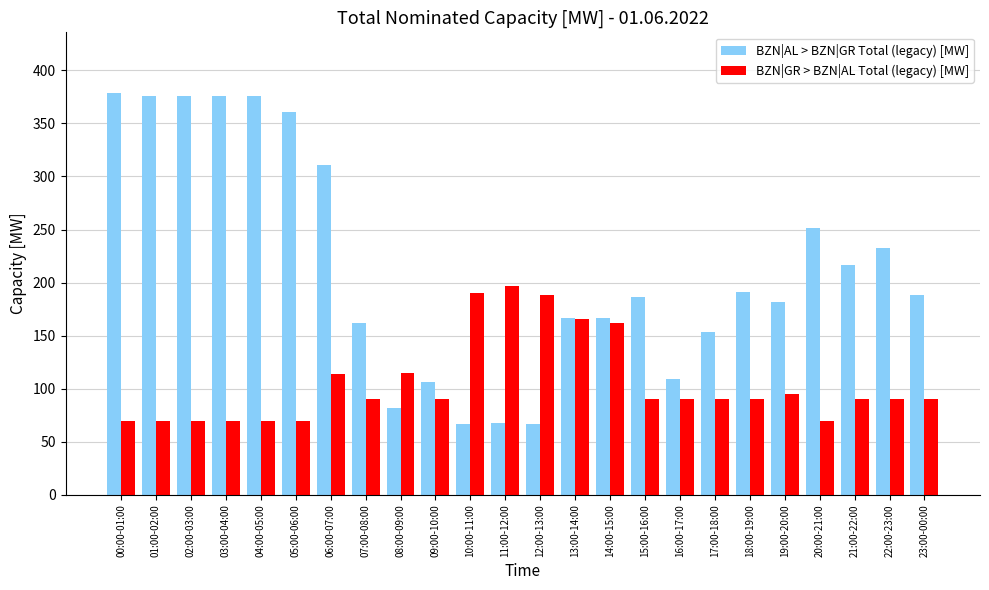

What is the minimum value shown in the chart?

67